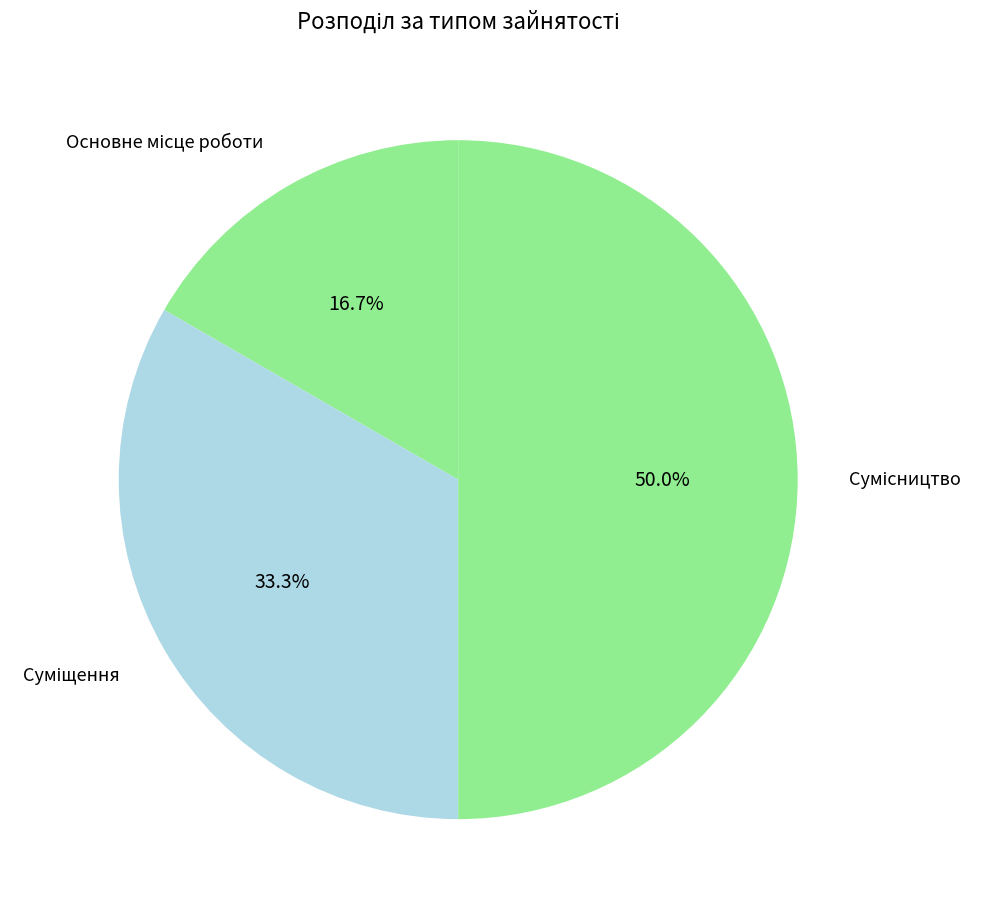

Which has a higher value, Сумісництво or Суміщення?

Сумісництво